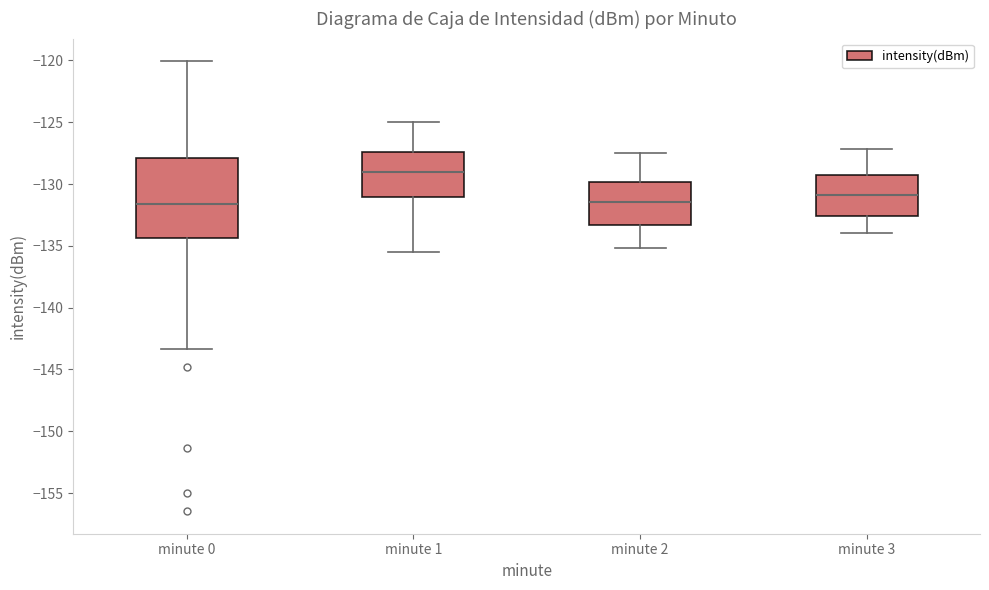

Which box's median line is the highest?

minute 1